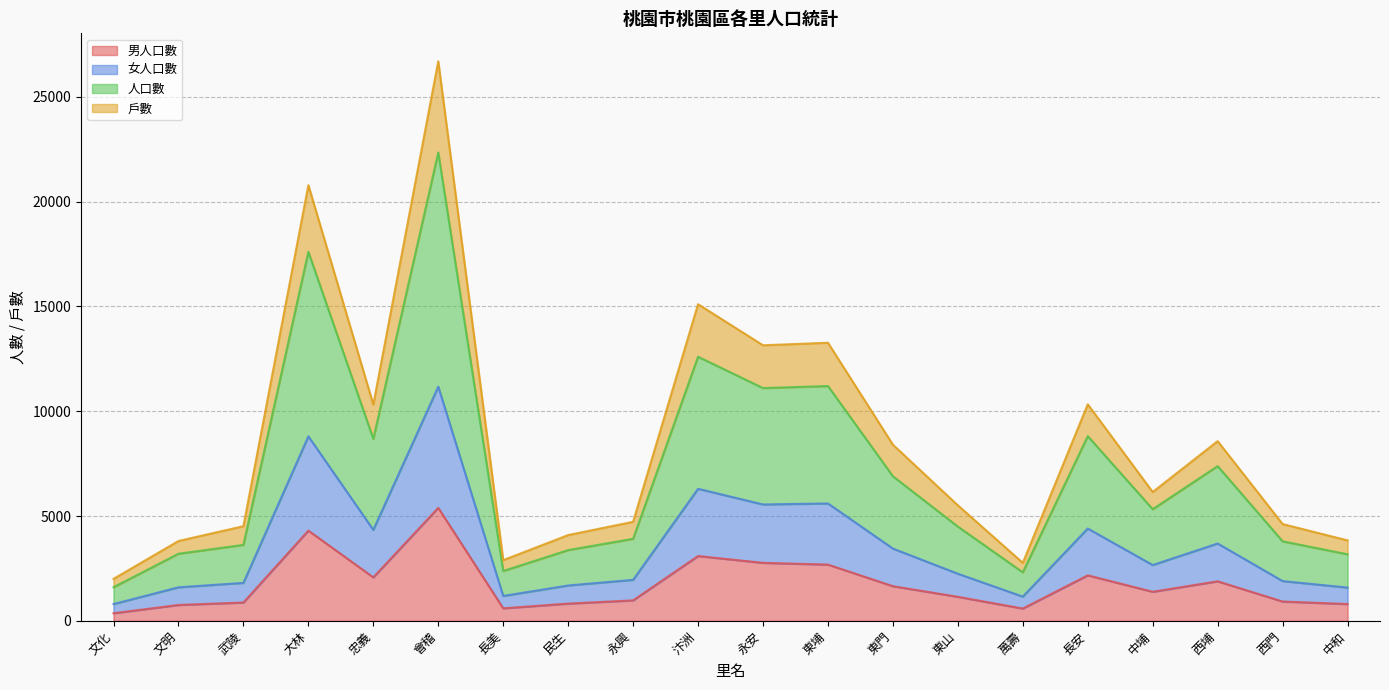

How many lines are shown in the chart?

4